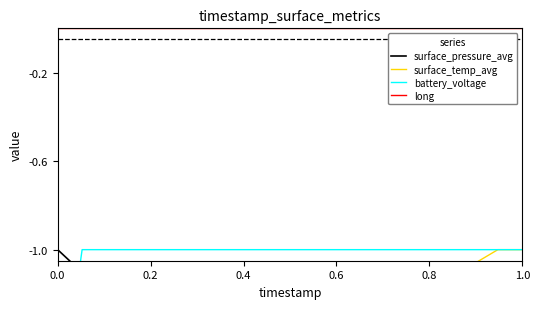

Is the value of battery_voltage at 19 greater than the value of surface_temp_avg at 12?

Yes